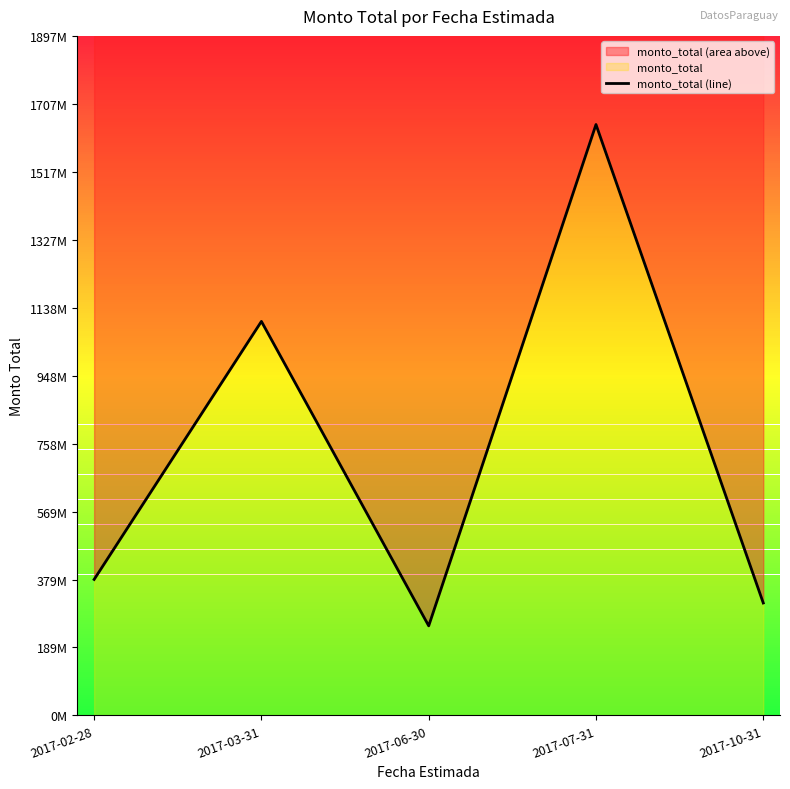

What is the value of the 2nd point from the left?

1100000000